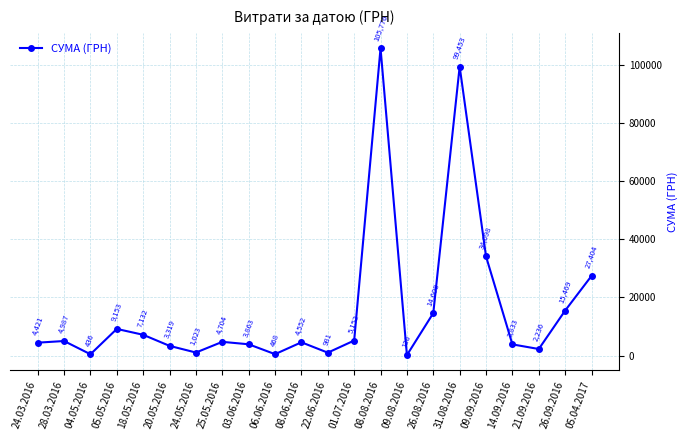

Is it true that the value at 26.08.2016 is 14599.7?

True